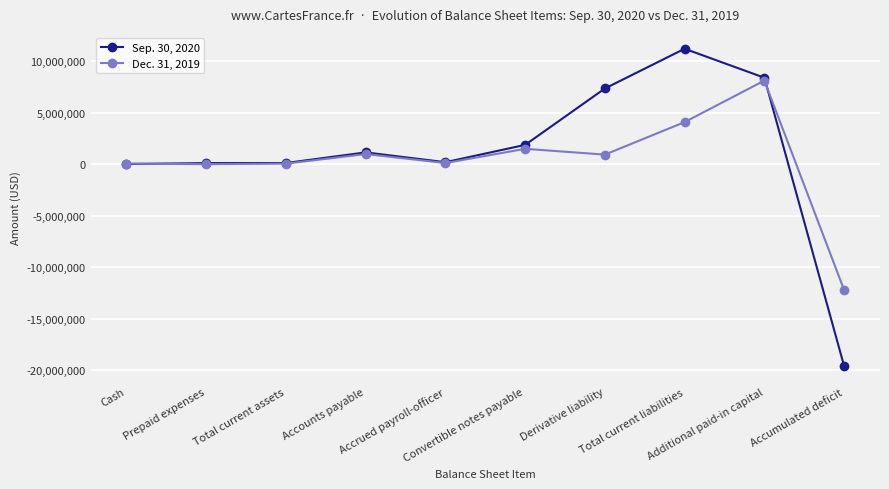

Which series has the widest spread of values?

Sep. 30, 2020